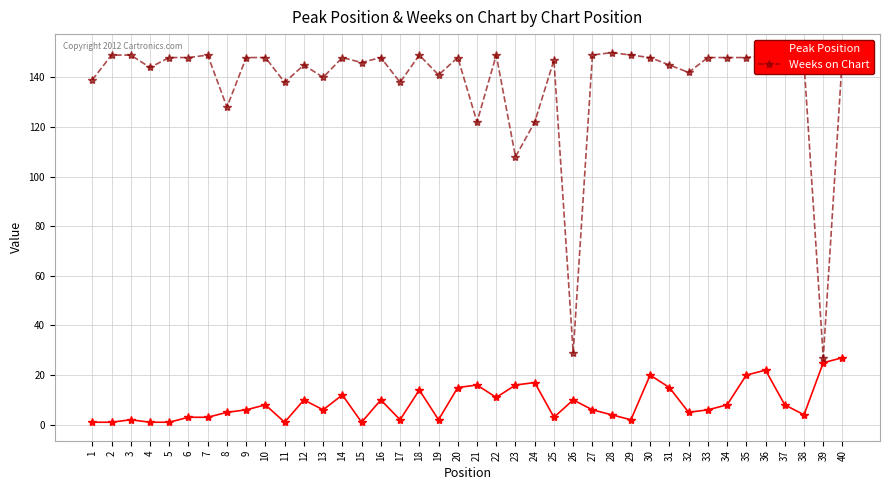

Is the value of Weeks on Chart at 8 greater than the value of Peak Position at 7?

Yes